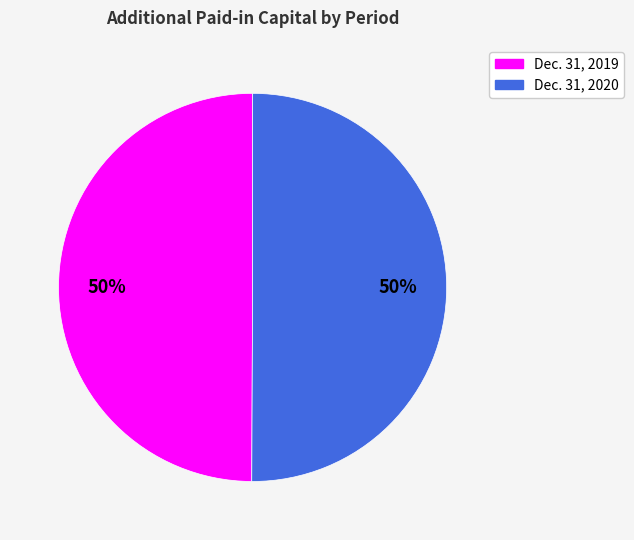

What percentage is the Dec. 31, 2020 slice, to the nearest percent?

50%